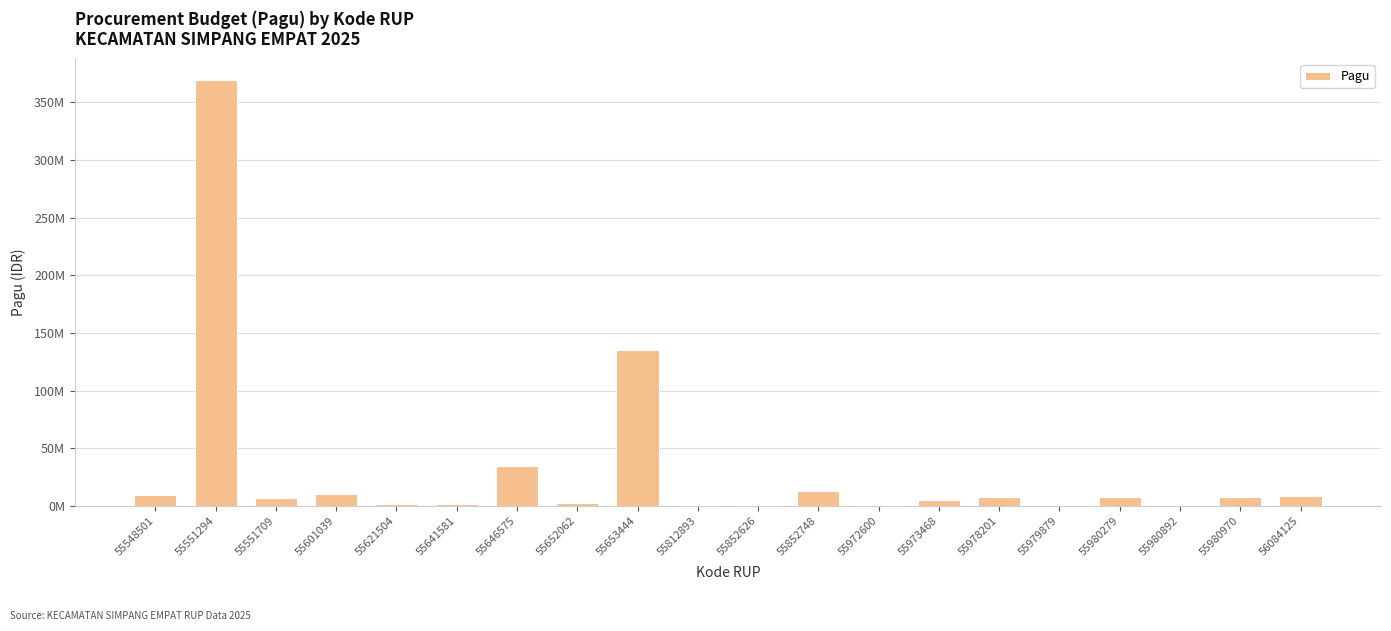

What is the difference between the maximum and second lowest values?

368987500